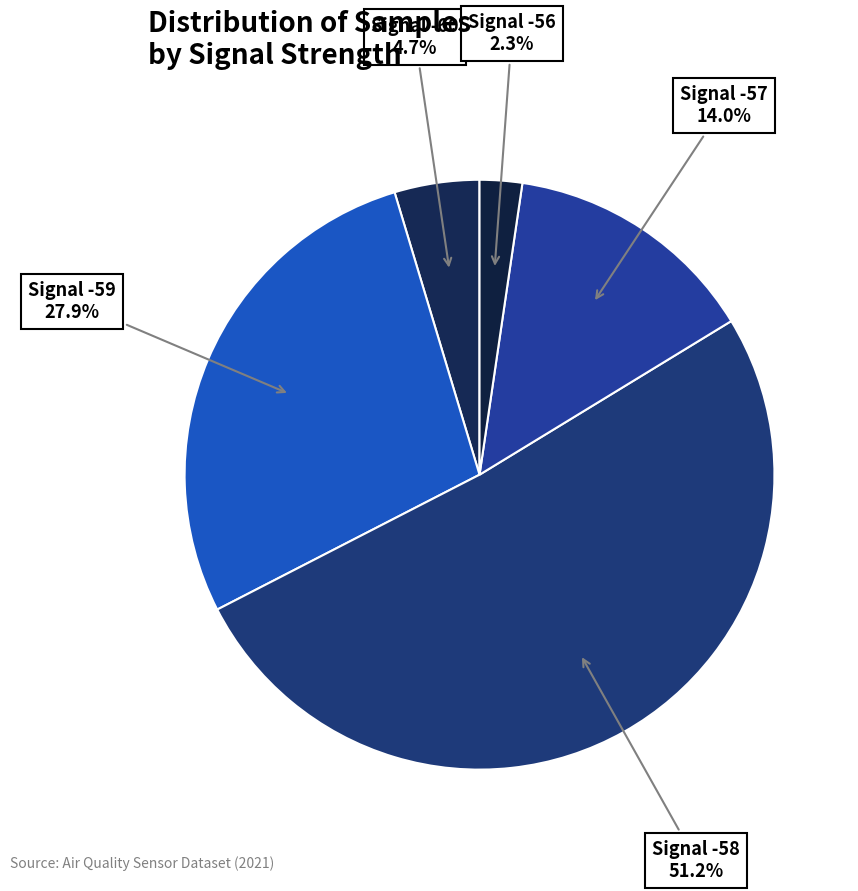

Which slice is the smallest?

Signal -56